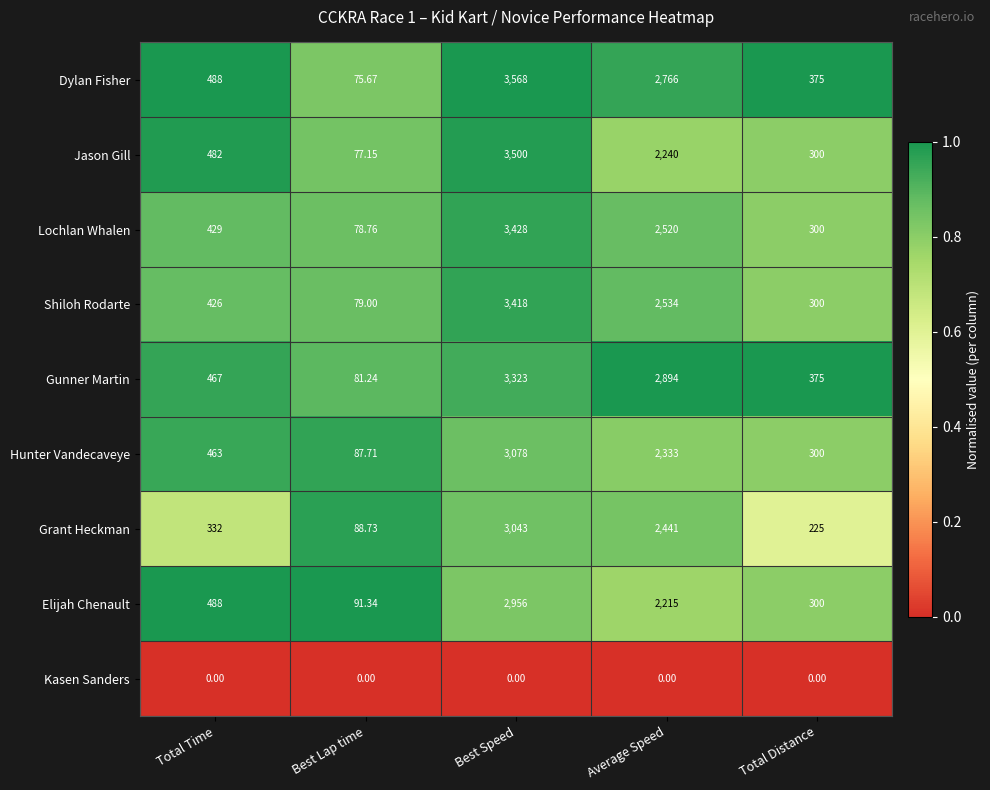

Which series has the largest total across all categories?

Dylan Fisher